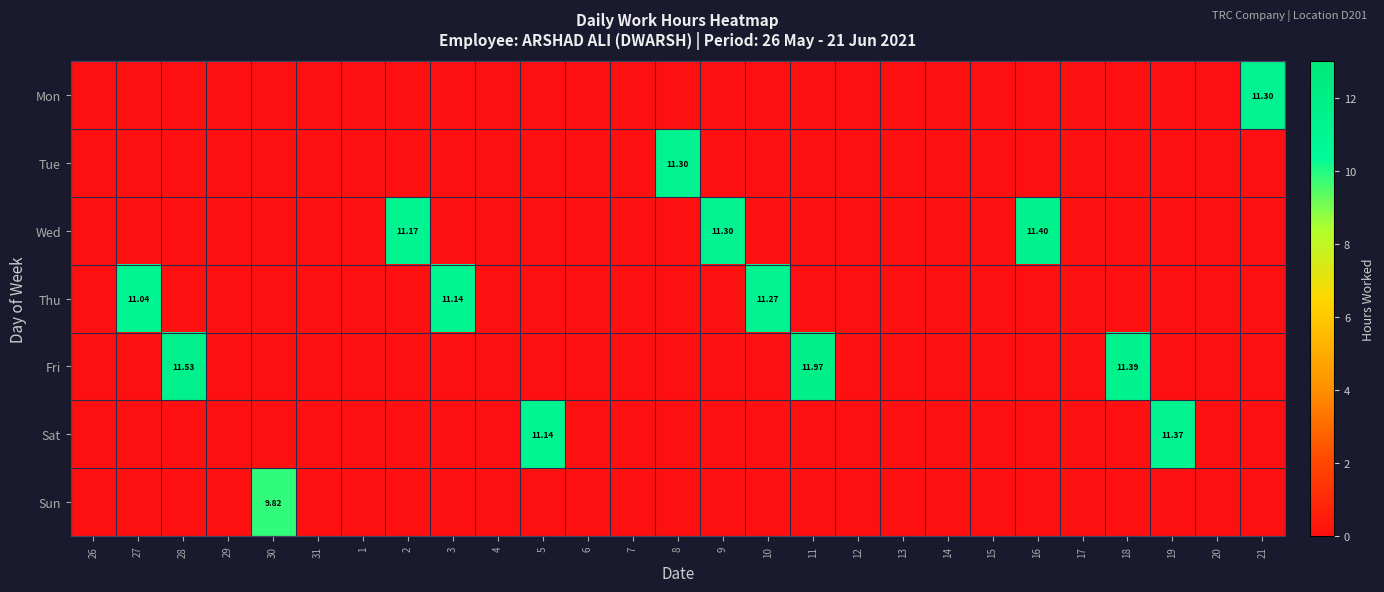

Rank the categories by Sun value from lowest to highest.

26, 27, 28, 29, 31, 1, 2, 3, 4, 5, 6, 7, 8, 9, 10, 11, 12, 13, 14, 15, 16, 17, 18, 19, 20, 21, 30